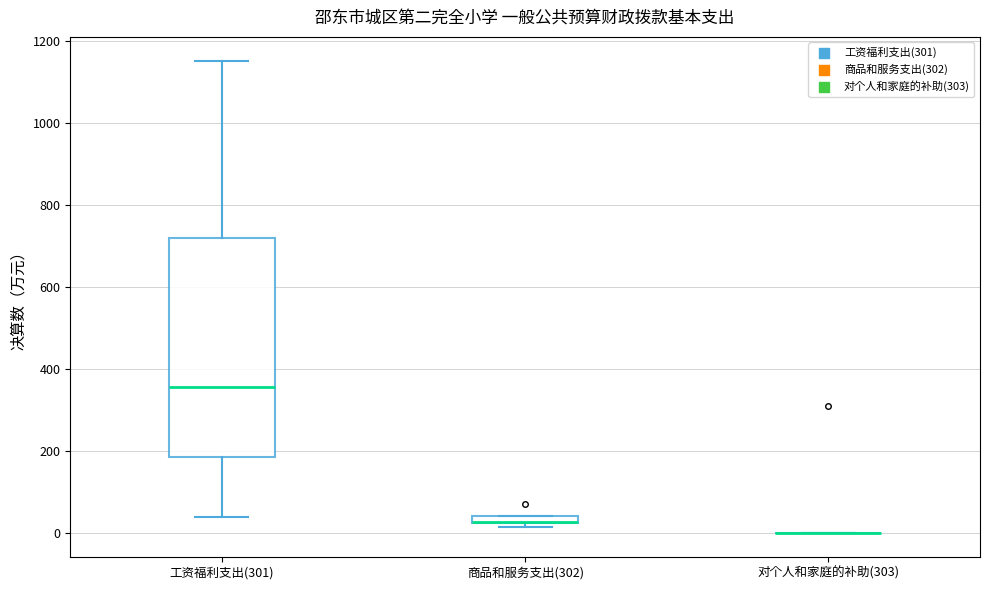

Which box is the tallest, from its lower edge to its upper edge?

工资福利支出(301)